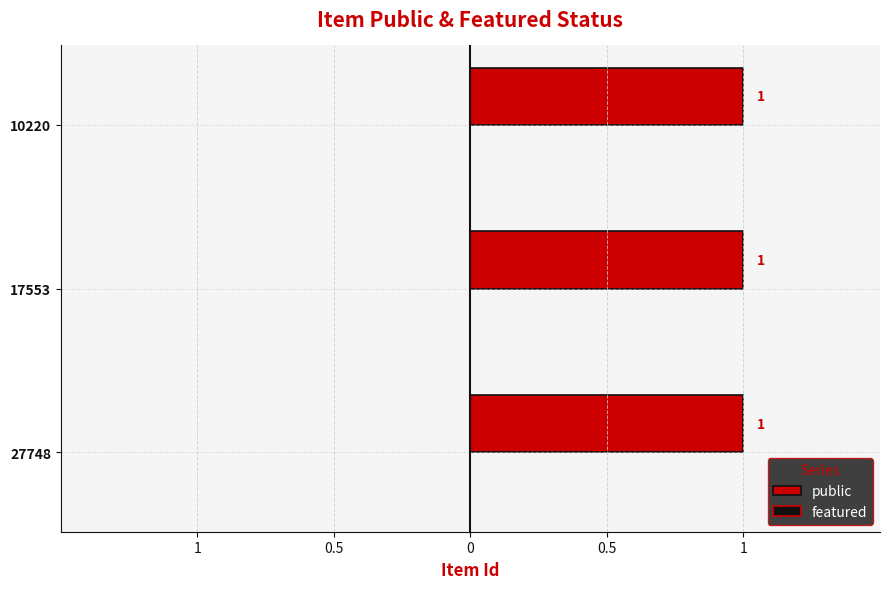

List the series in order of their peak value, lowest first.

featured, public